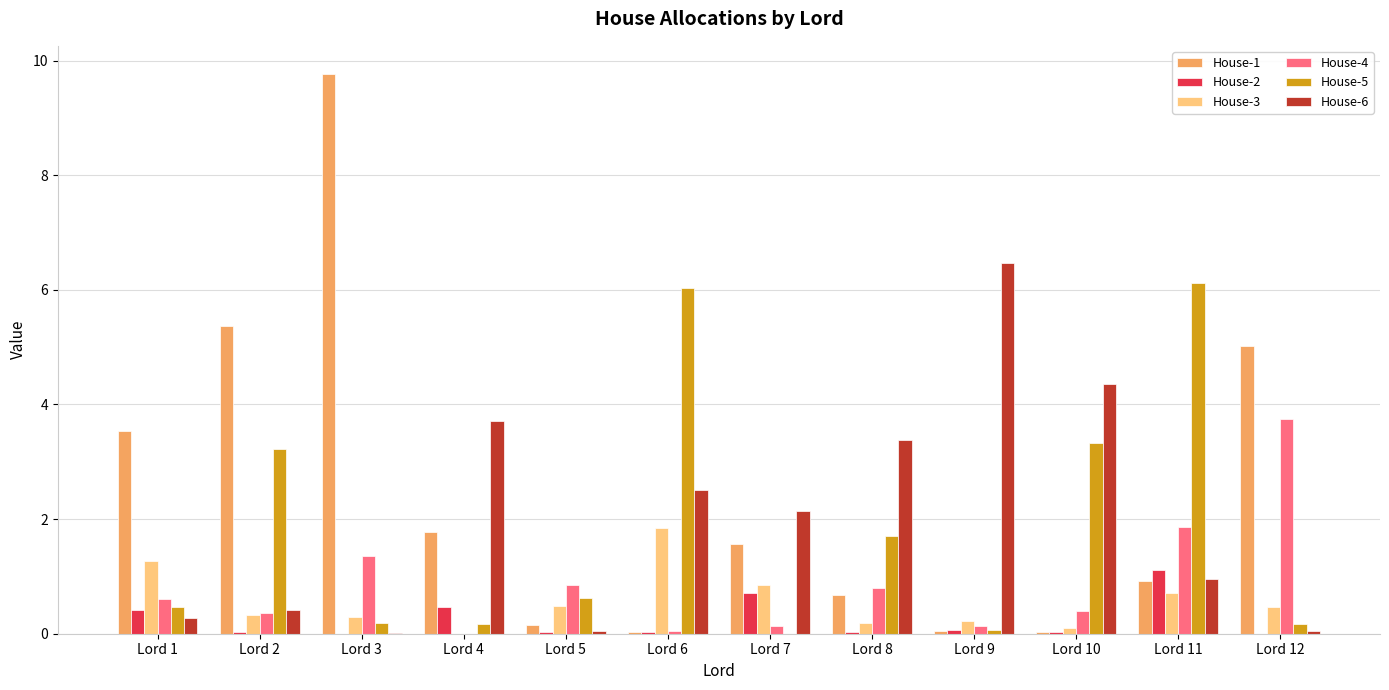

Read the House-1 value at Lord 8.

0.7